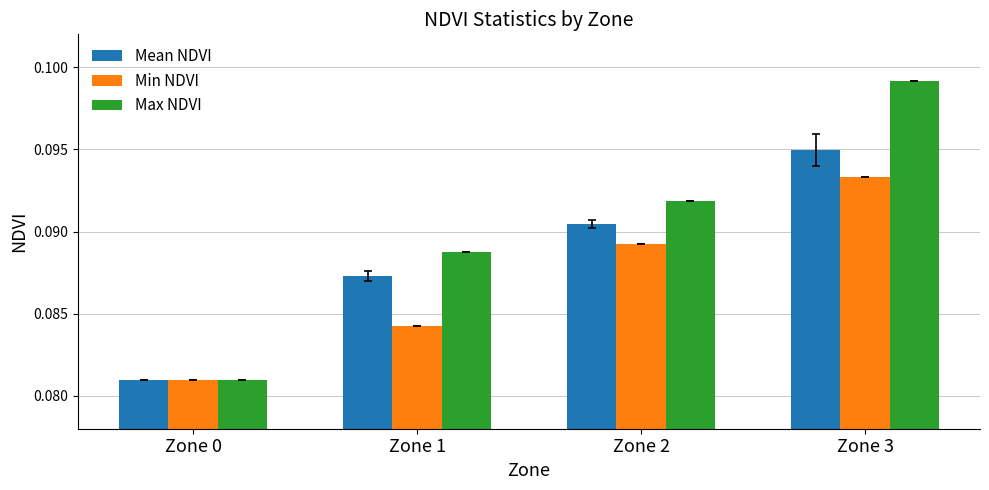

Which category has the highest value in the Mean NDVI series?

Zone 3